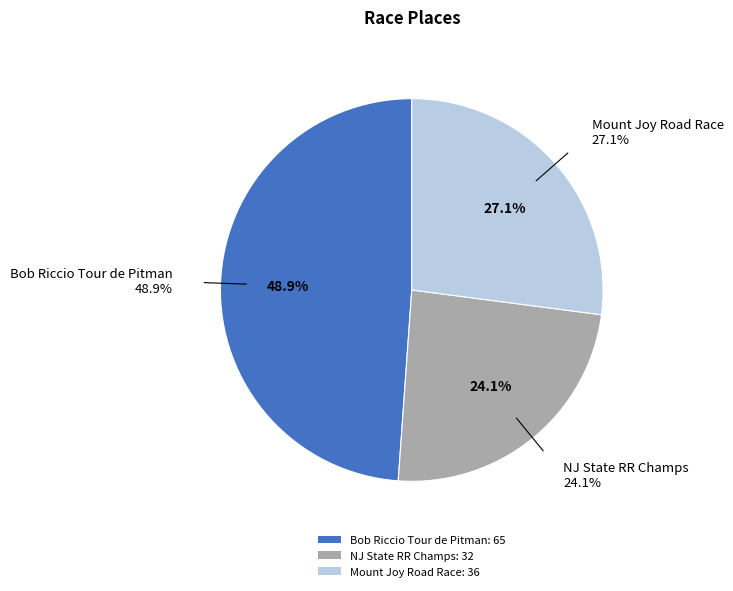

Which category has the smallest portion of the pie?

NJ State RR Champs